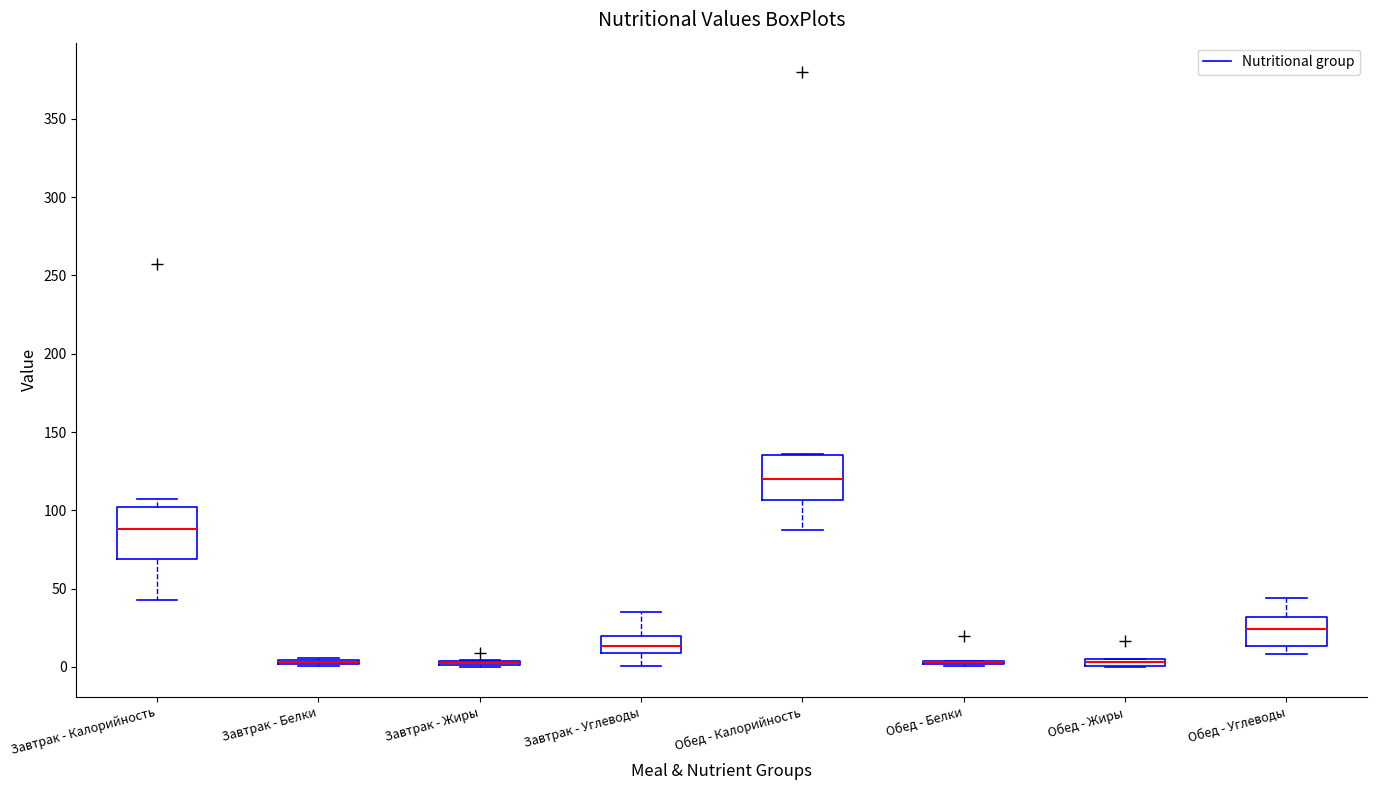

Where is the upper edge of the box for Обед - Калорийность on the y-axis? The values are not printed on the chart, so give them approximately, as read against the axis.

135